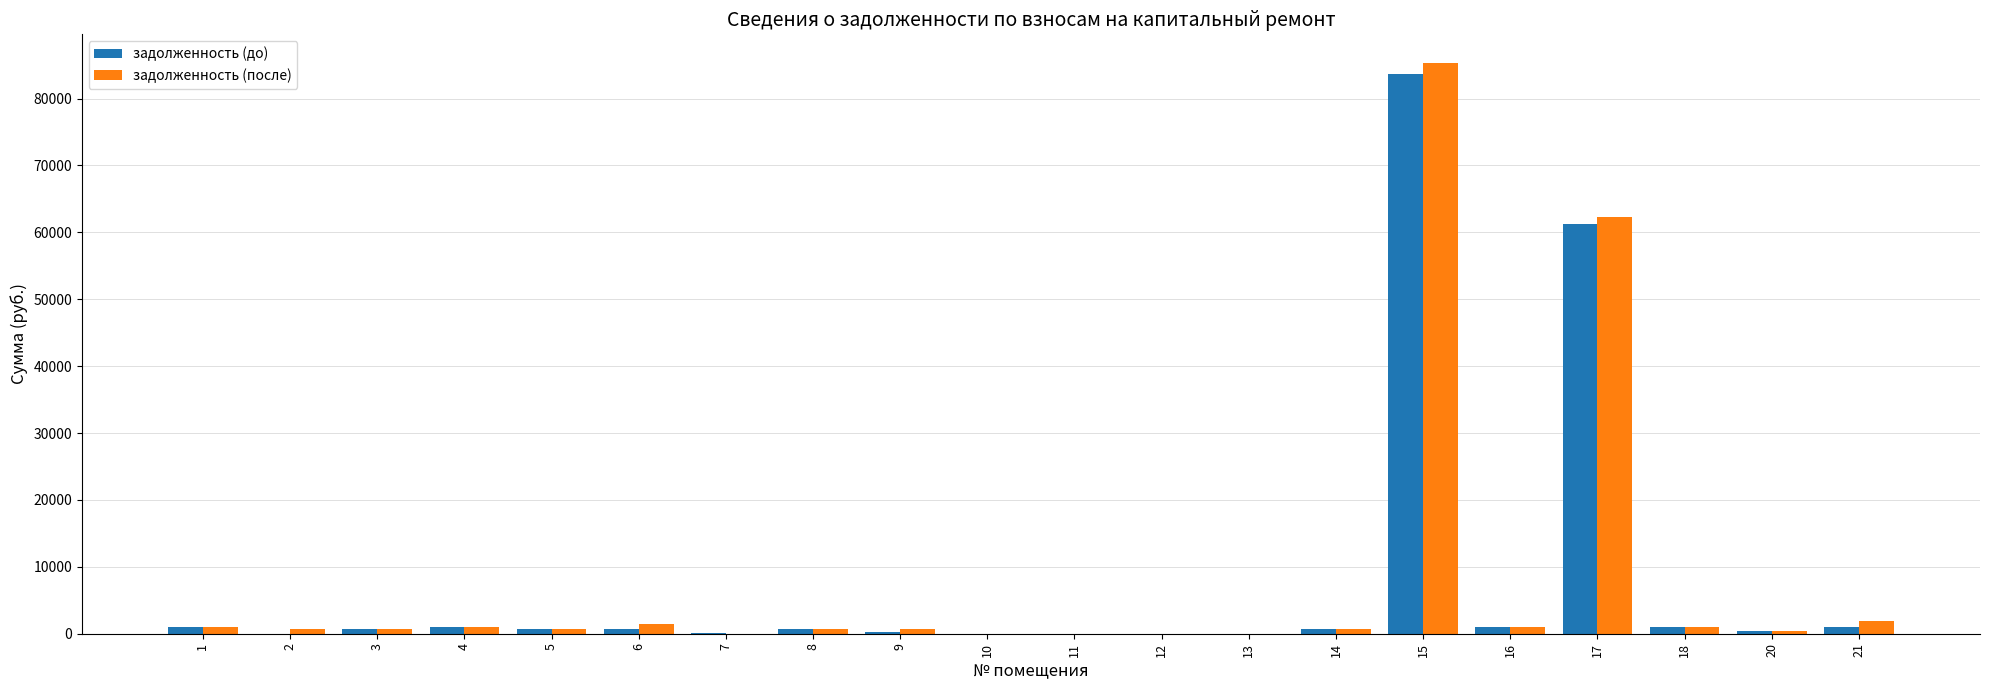

At which category is the sum across all series the highest?

15